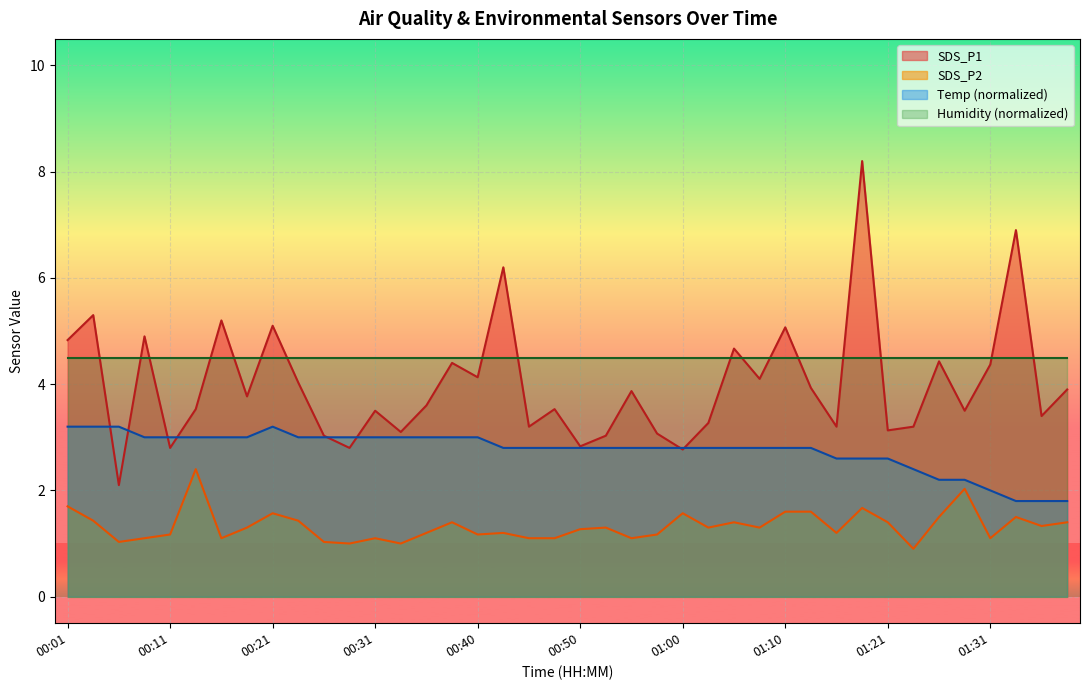

Which series ends up on top after the final intersection of SDS_P1 and Temp?

SDS_P1